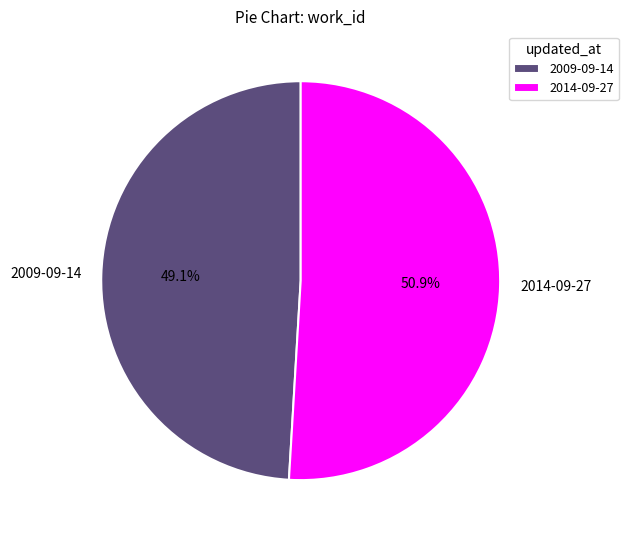

True or false: 2014-09-27 accounts for 61% of the total.

False